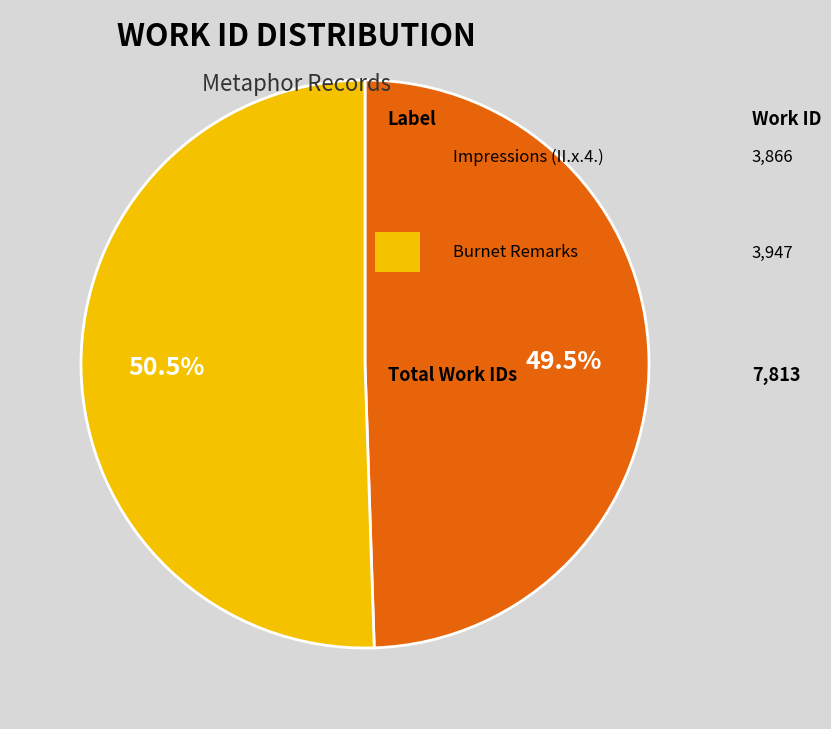

To the nearest percent, what is the difference between the largest and smallest slice percentages?

1%